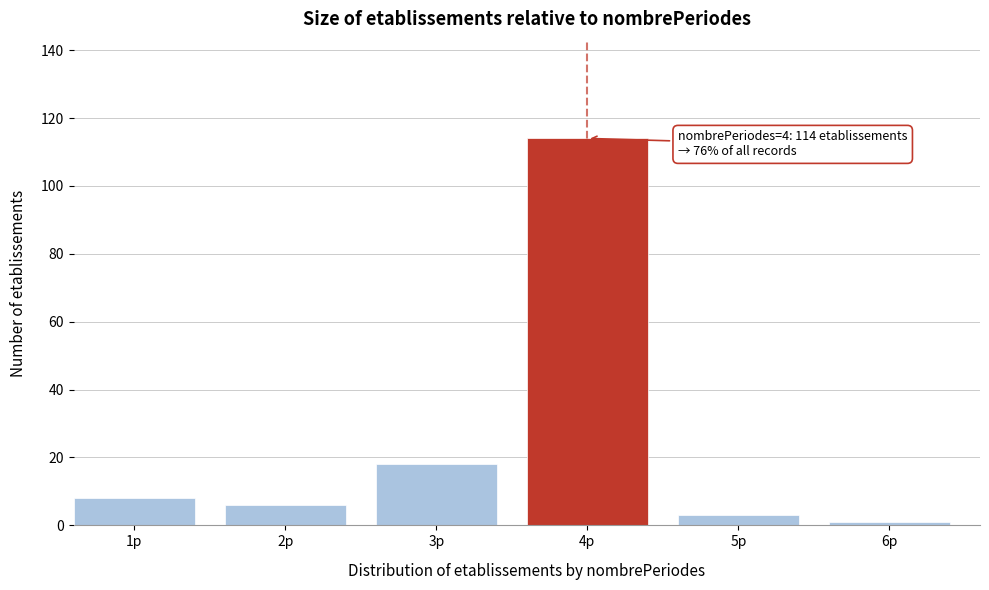

Reading left to right, what are all the values shown in this chart?

1p=8	2p=6	3p=18	4p=114	5p=3	6p=1